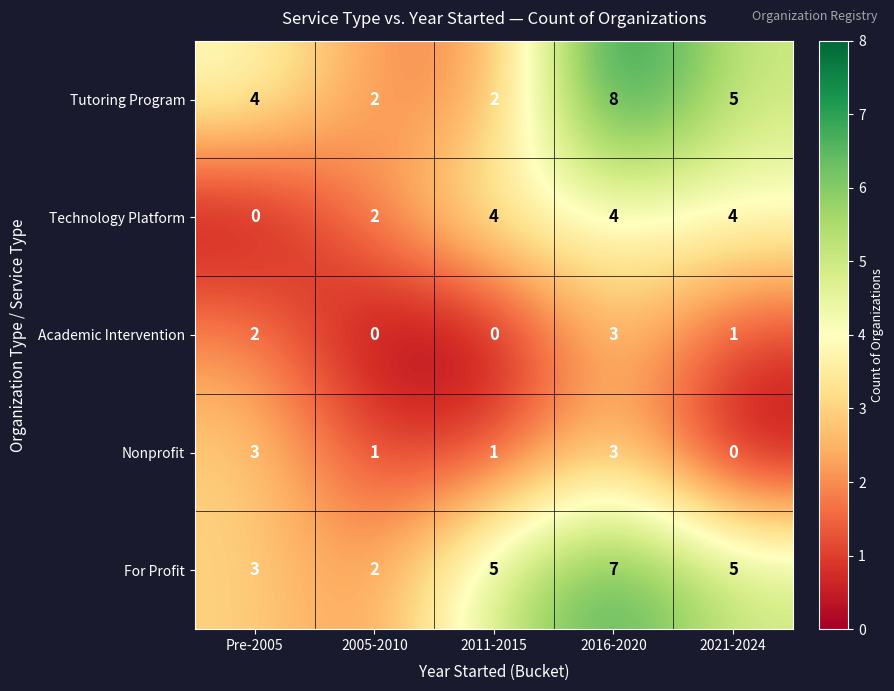

The value of Nonprofit at 2016-2020 is 3. True or false?

True